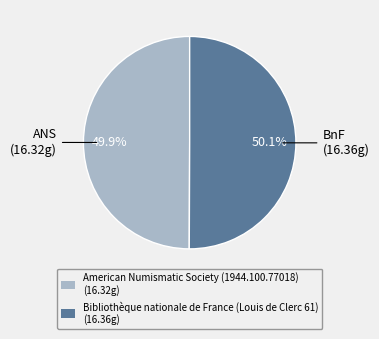

To the nearest percent, what percentage of the pie is Bibliothèque nationale de France (Louis de Clerc 61)?

50%